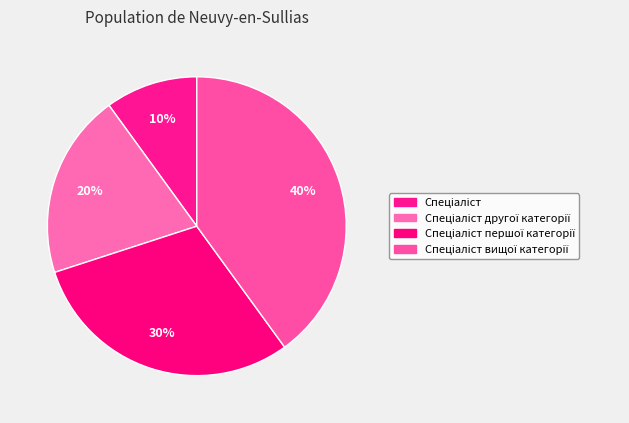

Count the number of slices in the pie.

4